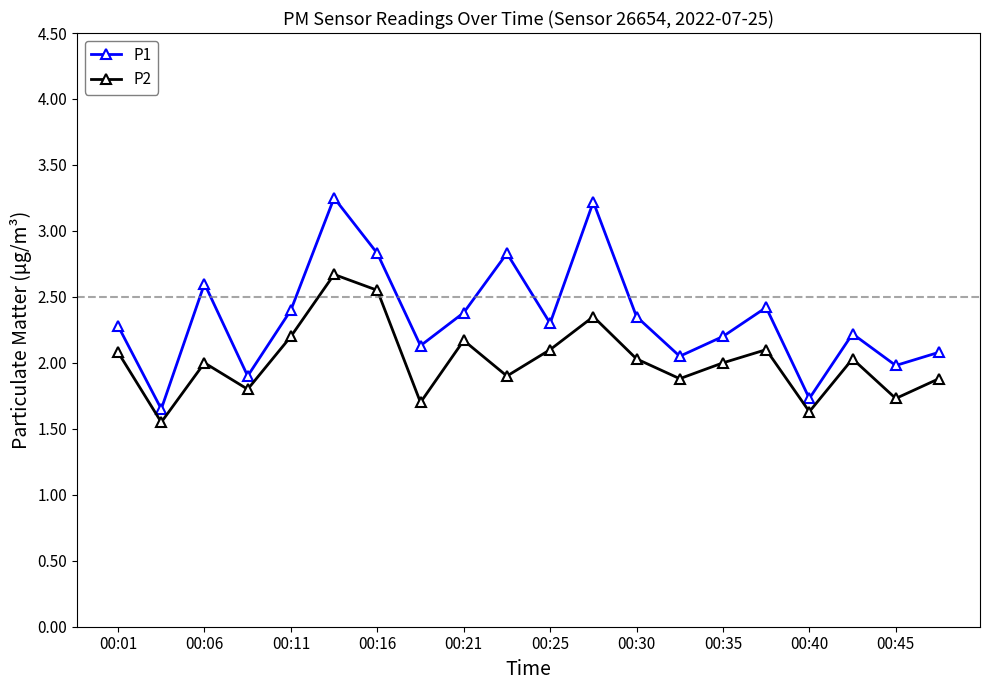

What is the value of the P2 point at the 20th from the left?

1.9